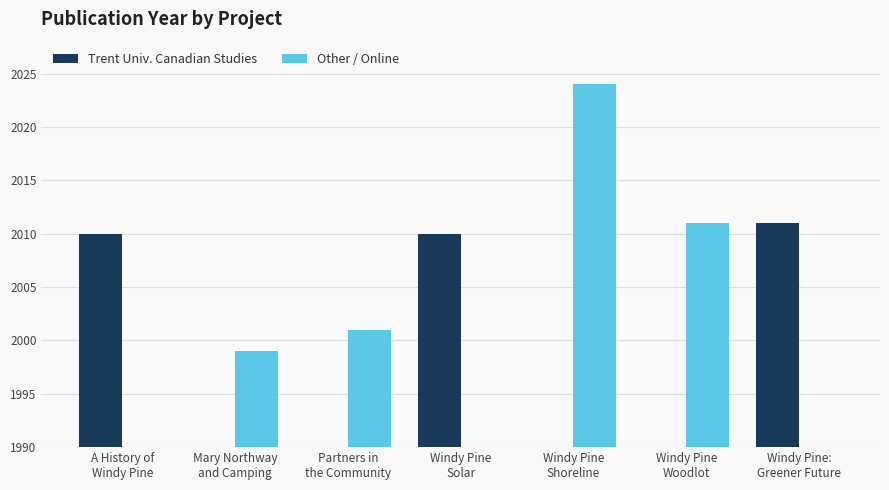

What are all the series names shown in the legend?

Trent Univ. Canadian Studies, Other / Online